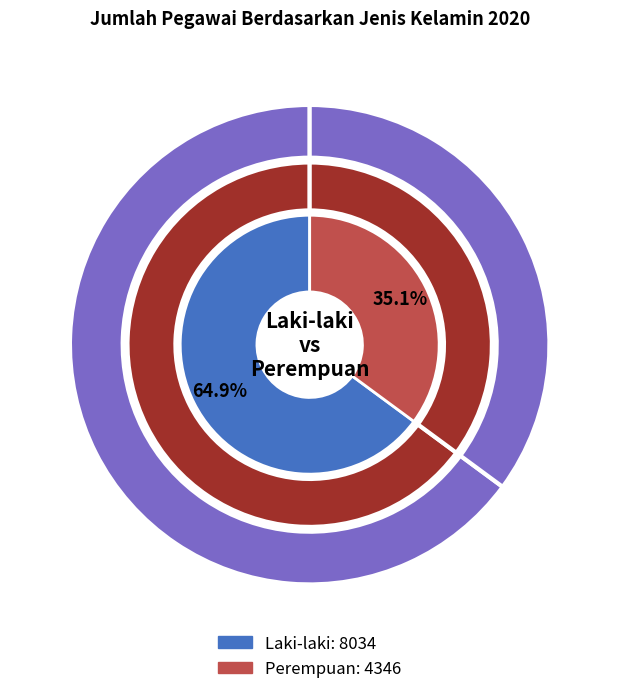

Between Laki-laki and Perempuan, which is larger?

Laki-laki